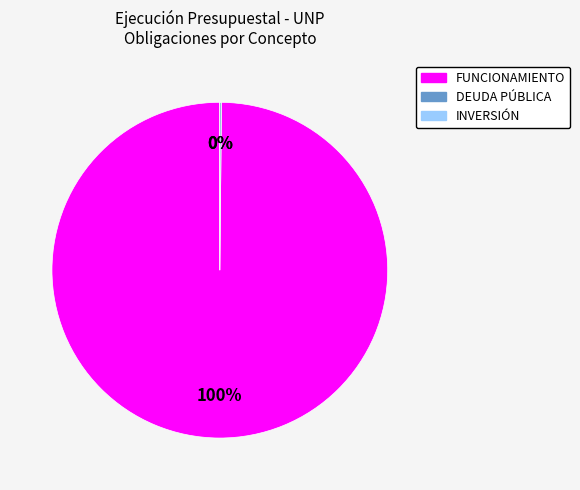

What is the smallest slice in the pie chart?

INVERSION